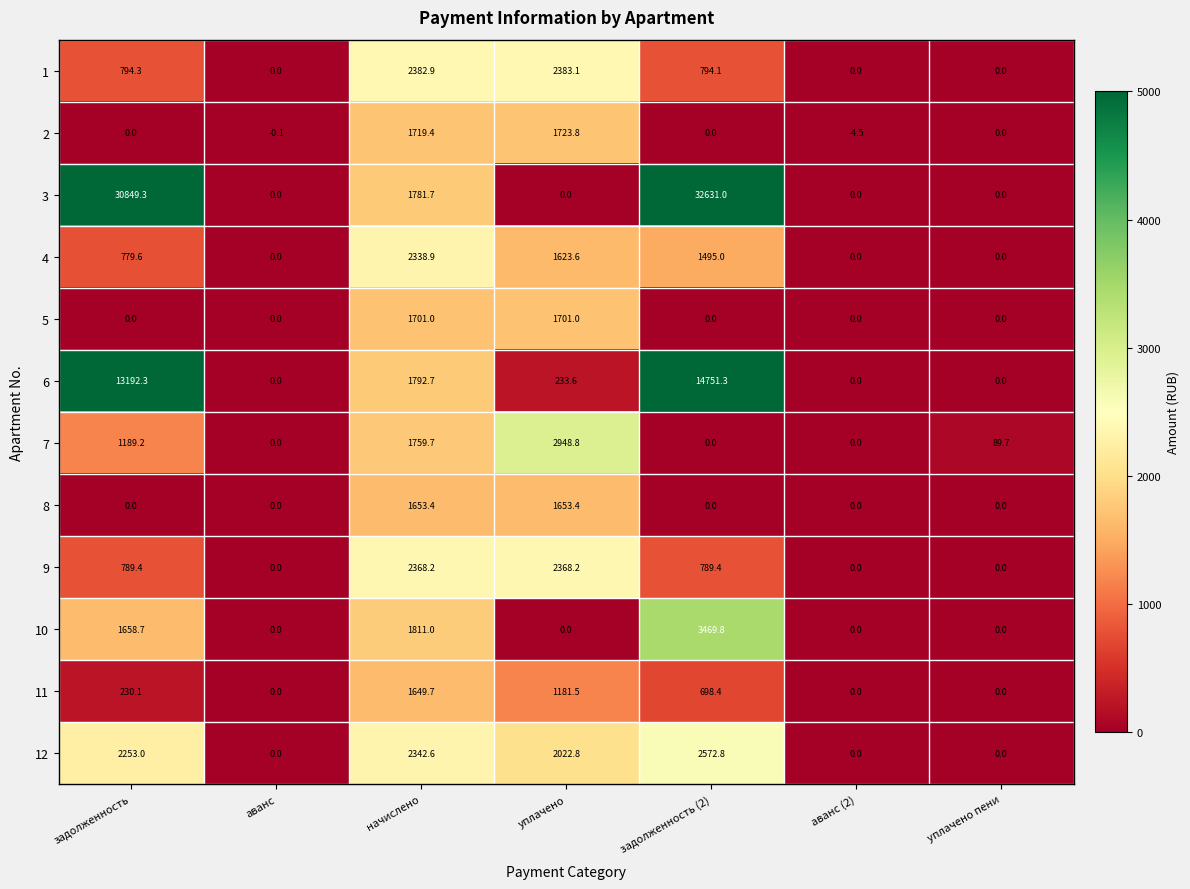

True or false: 9 has a value of 2368.2 at начислено.

True